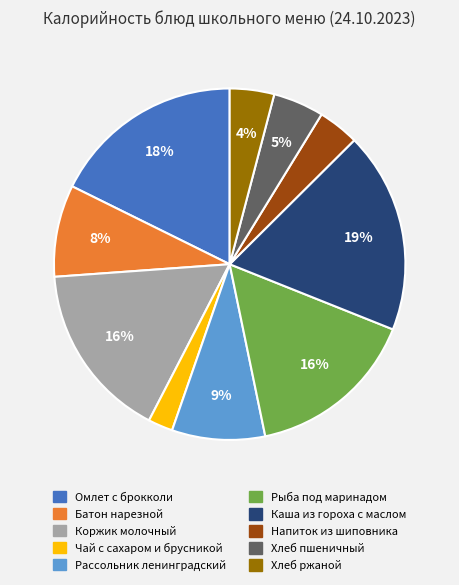

Which has a higher value, Коржик молочный or Хлеб ржаной?

Коржик молочный